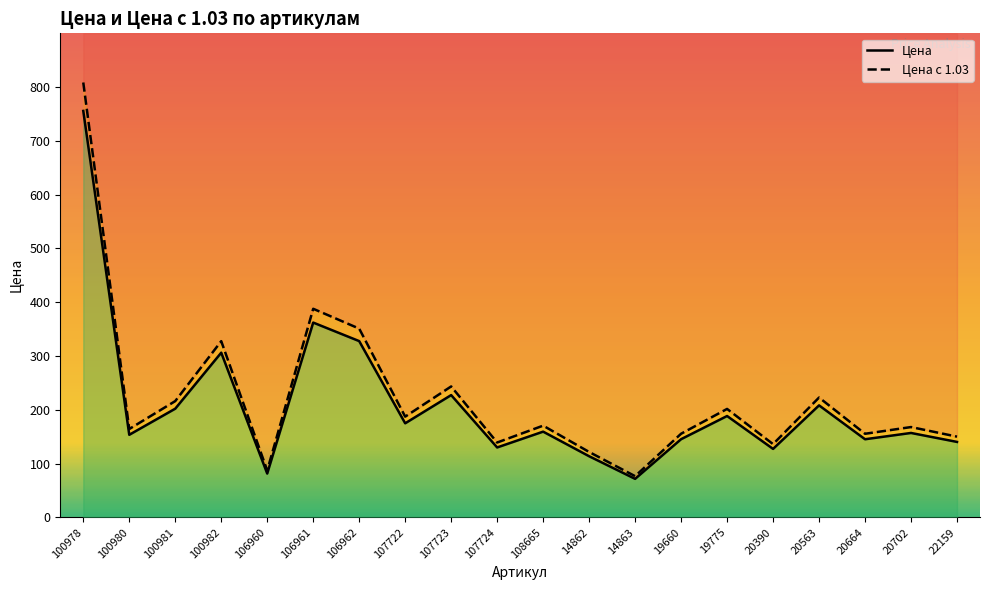

Reading left to right, transcribe all the data shown in this chart.

Цена: 755.7	153.4	202.0	306.1	81.3	362.1	327.7	174.8	227.3	129.9	159.3	113.6	71.5	145.3	188.4	127.2	208.2	145.2	156.9	140.2
Цена с 1.03: 808.6	164.2	216.1	327.6	87.1	387.8	350.9	187.2	243.4	139.1	170.5	121.5	76.5	155.4	201.6	136.1	222.7	155.3	167.8	150.0